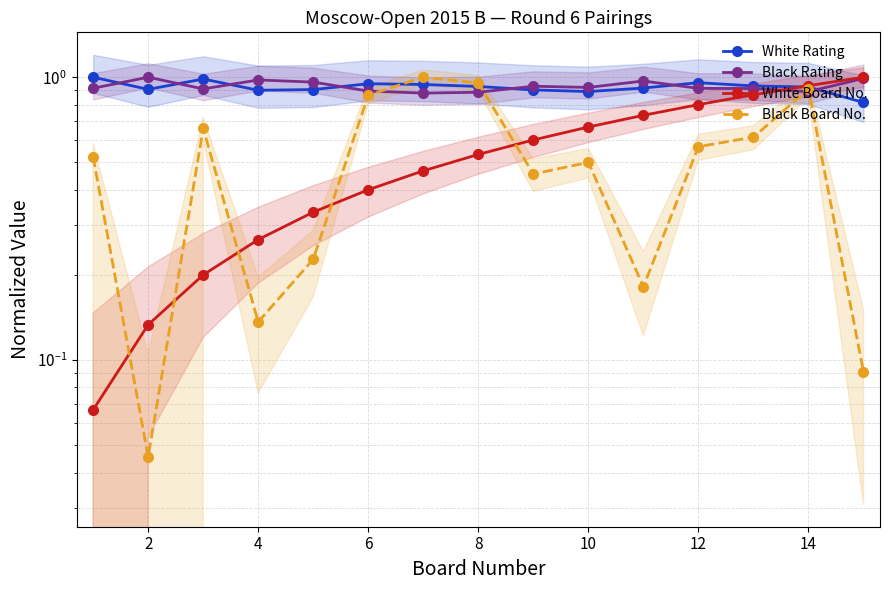

What are all the series names shown in the legend?

White Rating, Black Rating, White Board No., Black Board No.